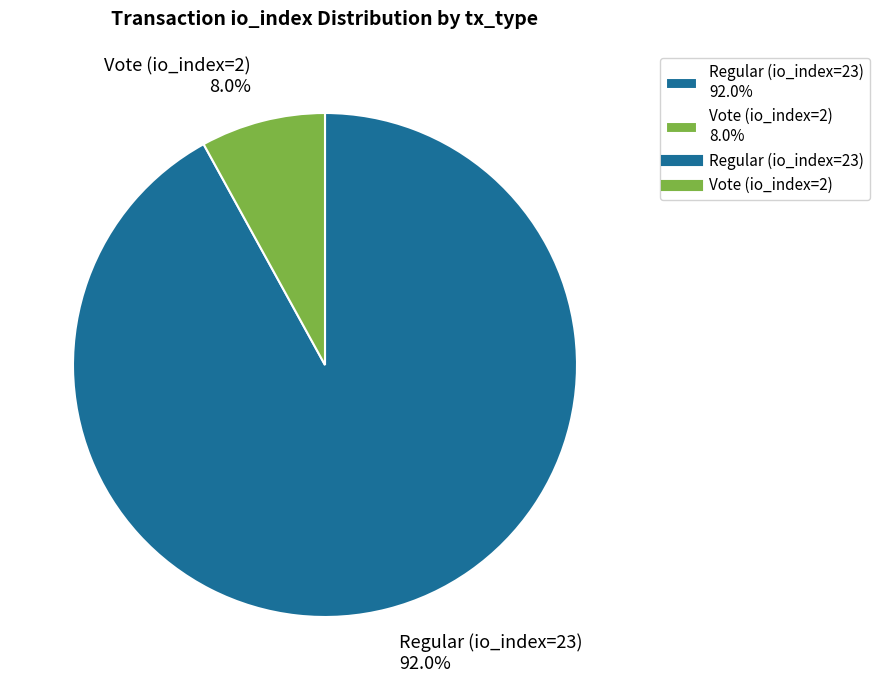

To the nearest percent, what portion does Vote (io_index=2) represent?

8%